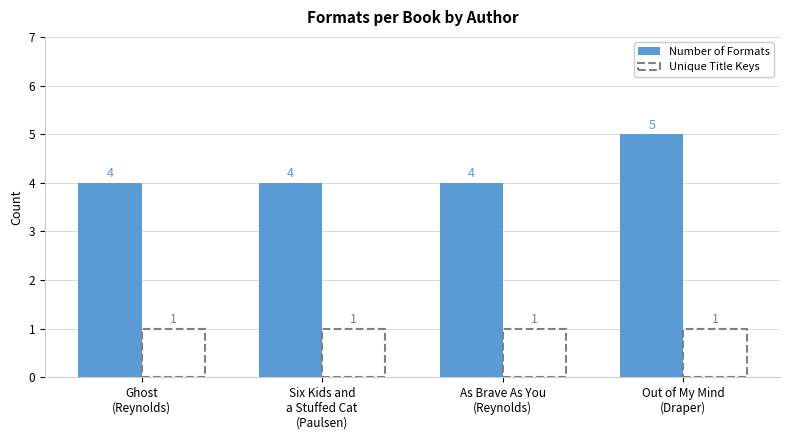

At how many categories does at least one series exceed 1?

4